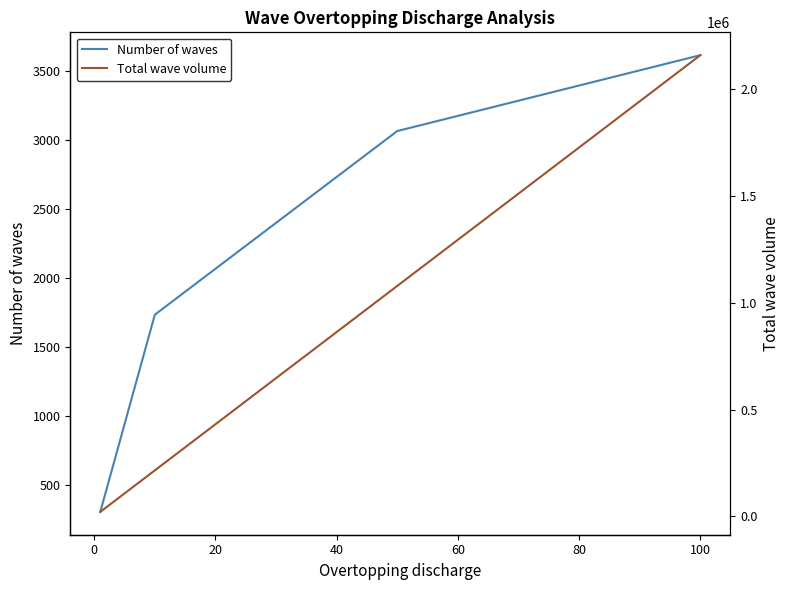

How many values in the Total wave volume series are below 1080026?

2